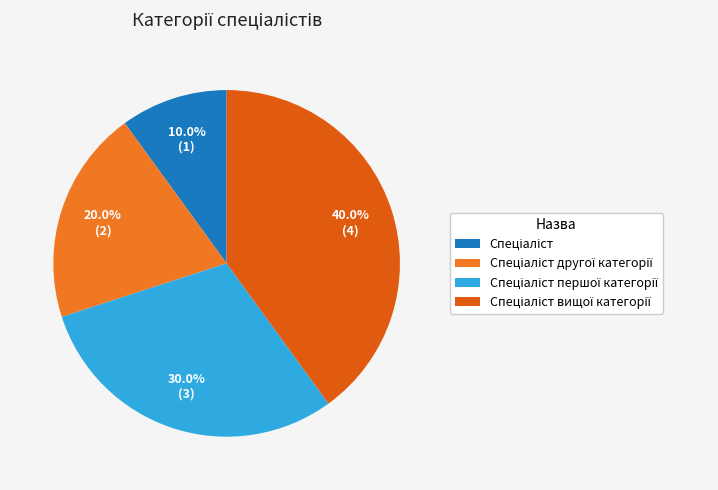

Count the number of slices in the pie.

4